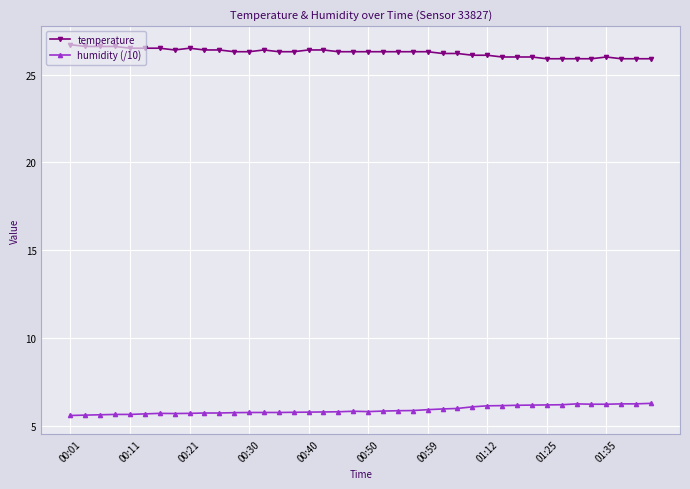

Which series has the largest total across all categories?

temperature